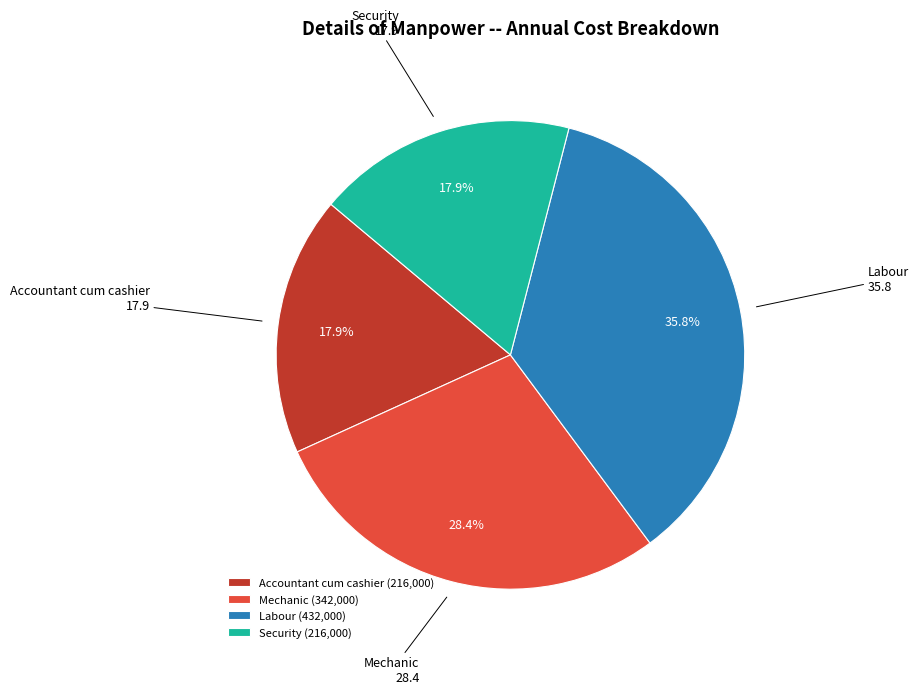

To the nearest percent, what is the combined percentage of Security and Accountant cum cashier?

36%